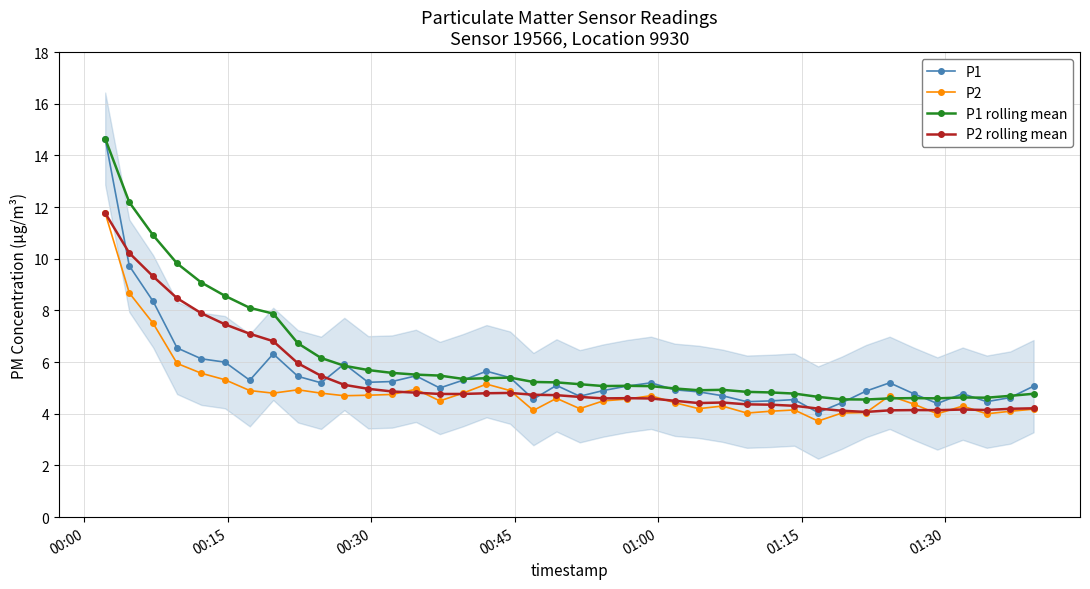

True or false: P1 and P2 cross at least once.

False